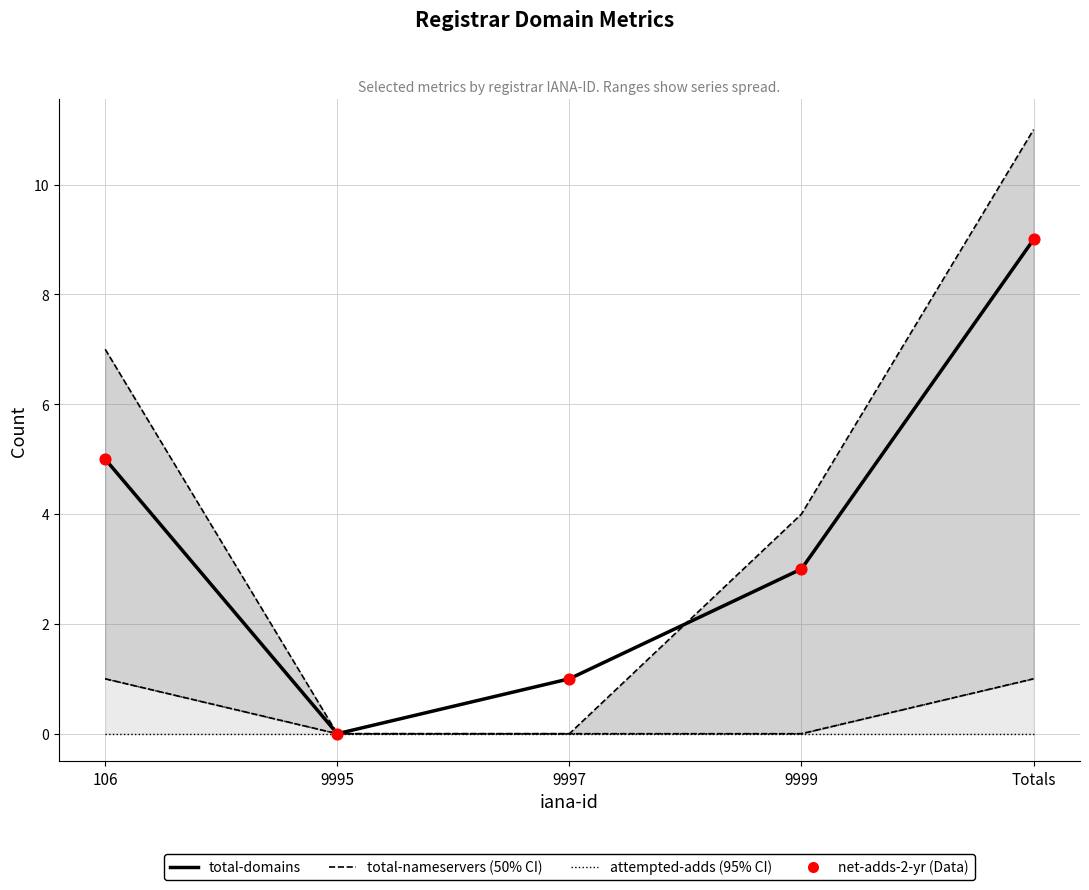

What is the total value across all series at Totals?

18